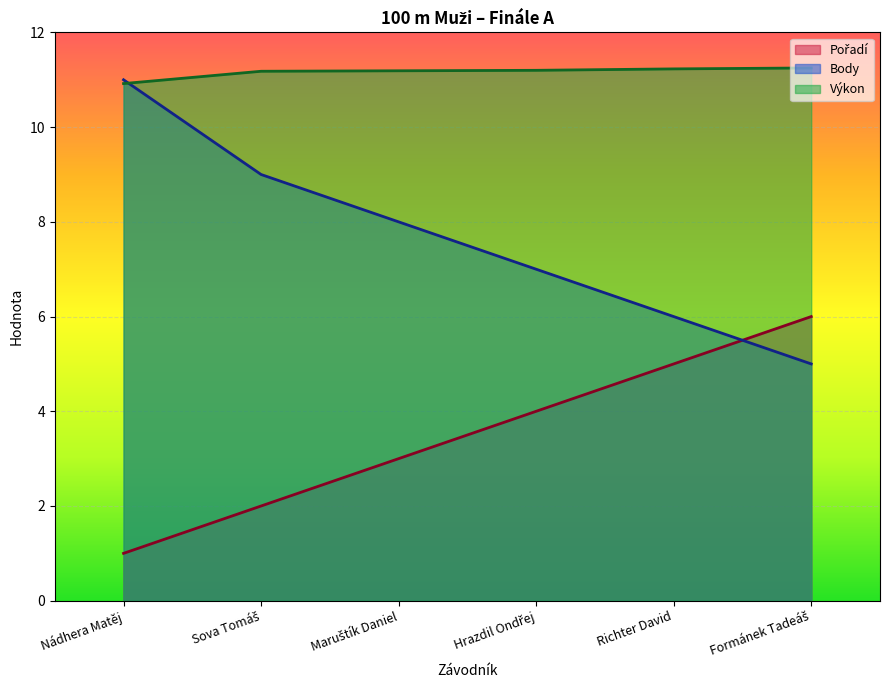

What is the sum of the Pořadí values at Hrazdil Ondřej and Maruštík Daniel?

7.0